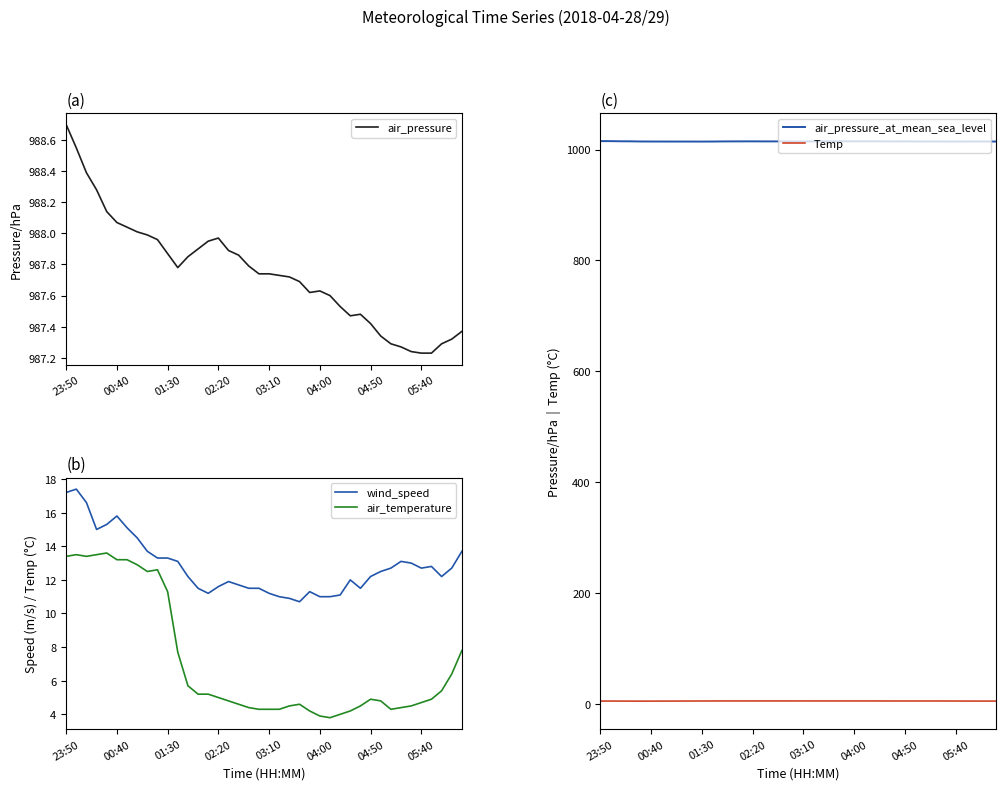

What value does the air_temperature series have at 28?

4.2